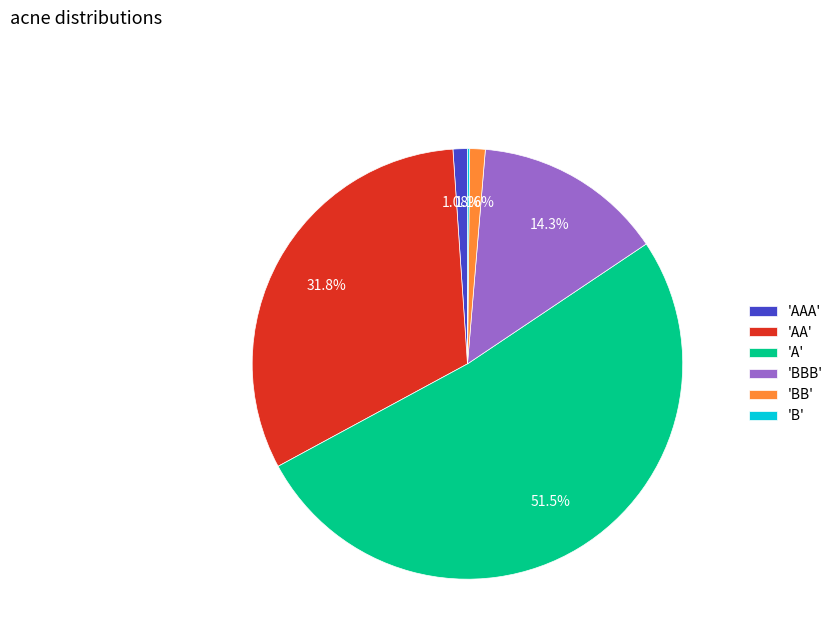

Combined, do 'A' and 'AA' account for over 50%?

Yes